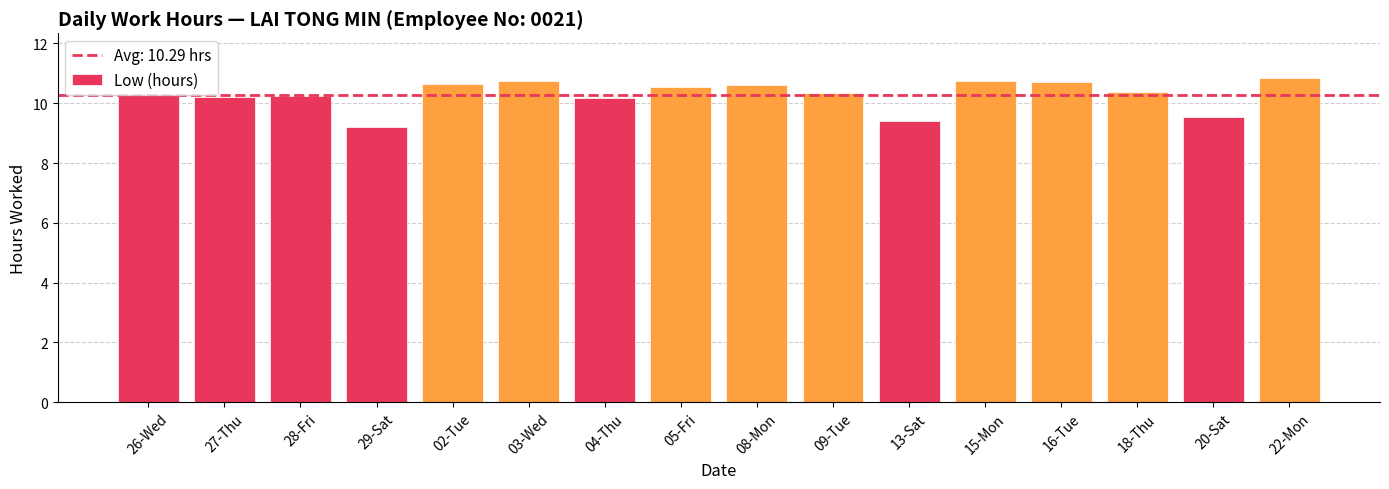

What is the average value?

10.3